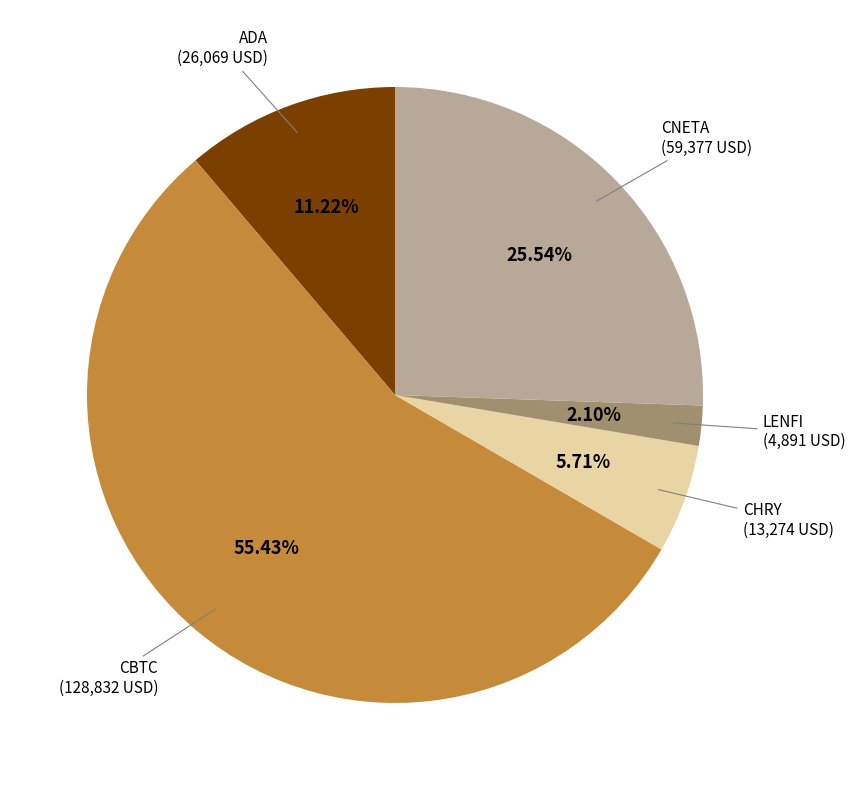

Is there a majority slice in this chart?

Yes